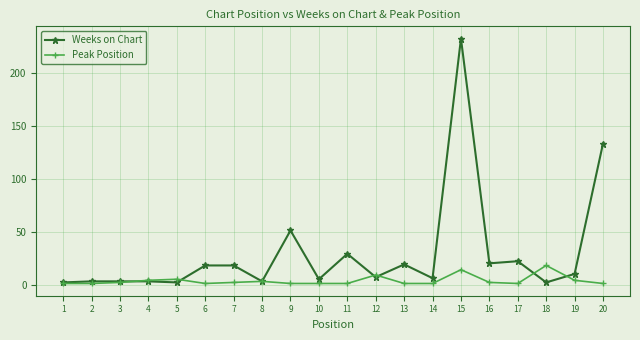

The value of Peak Position at 14 is 1. True or false?

True